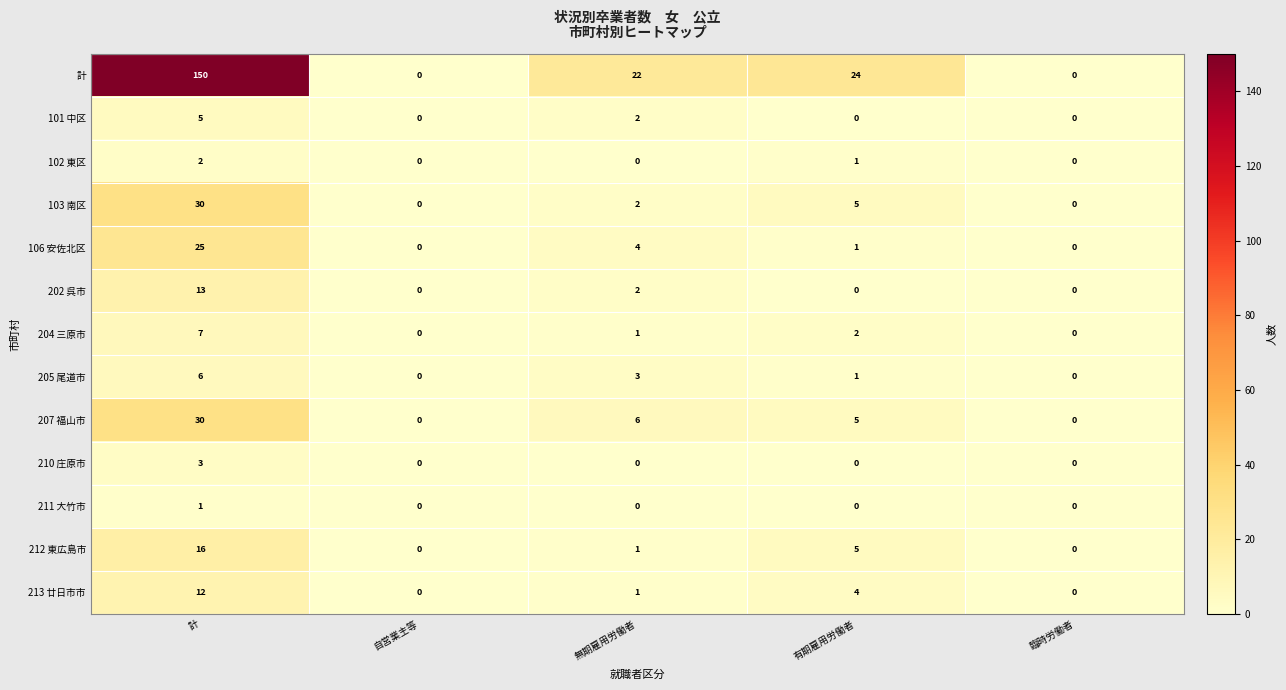

Count the number of data series in this chart.

13